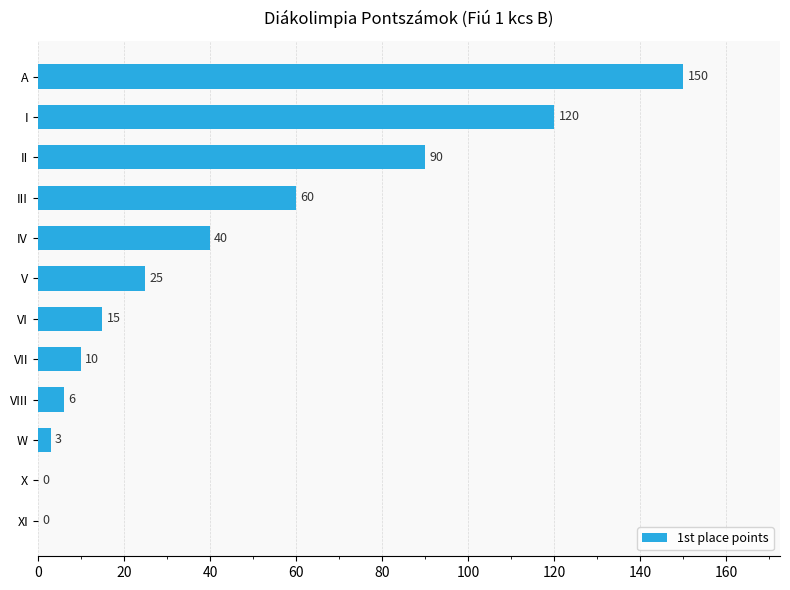

What is the sum of the values at II and V?

115